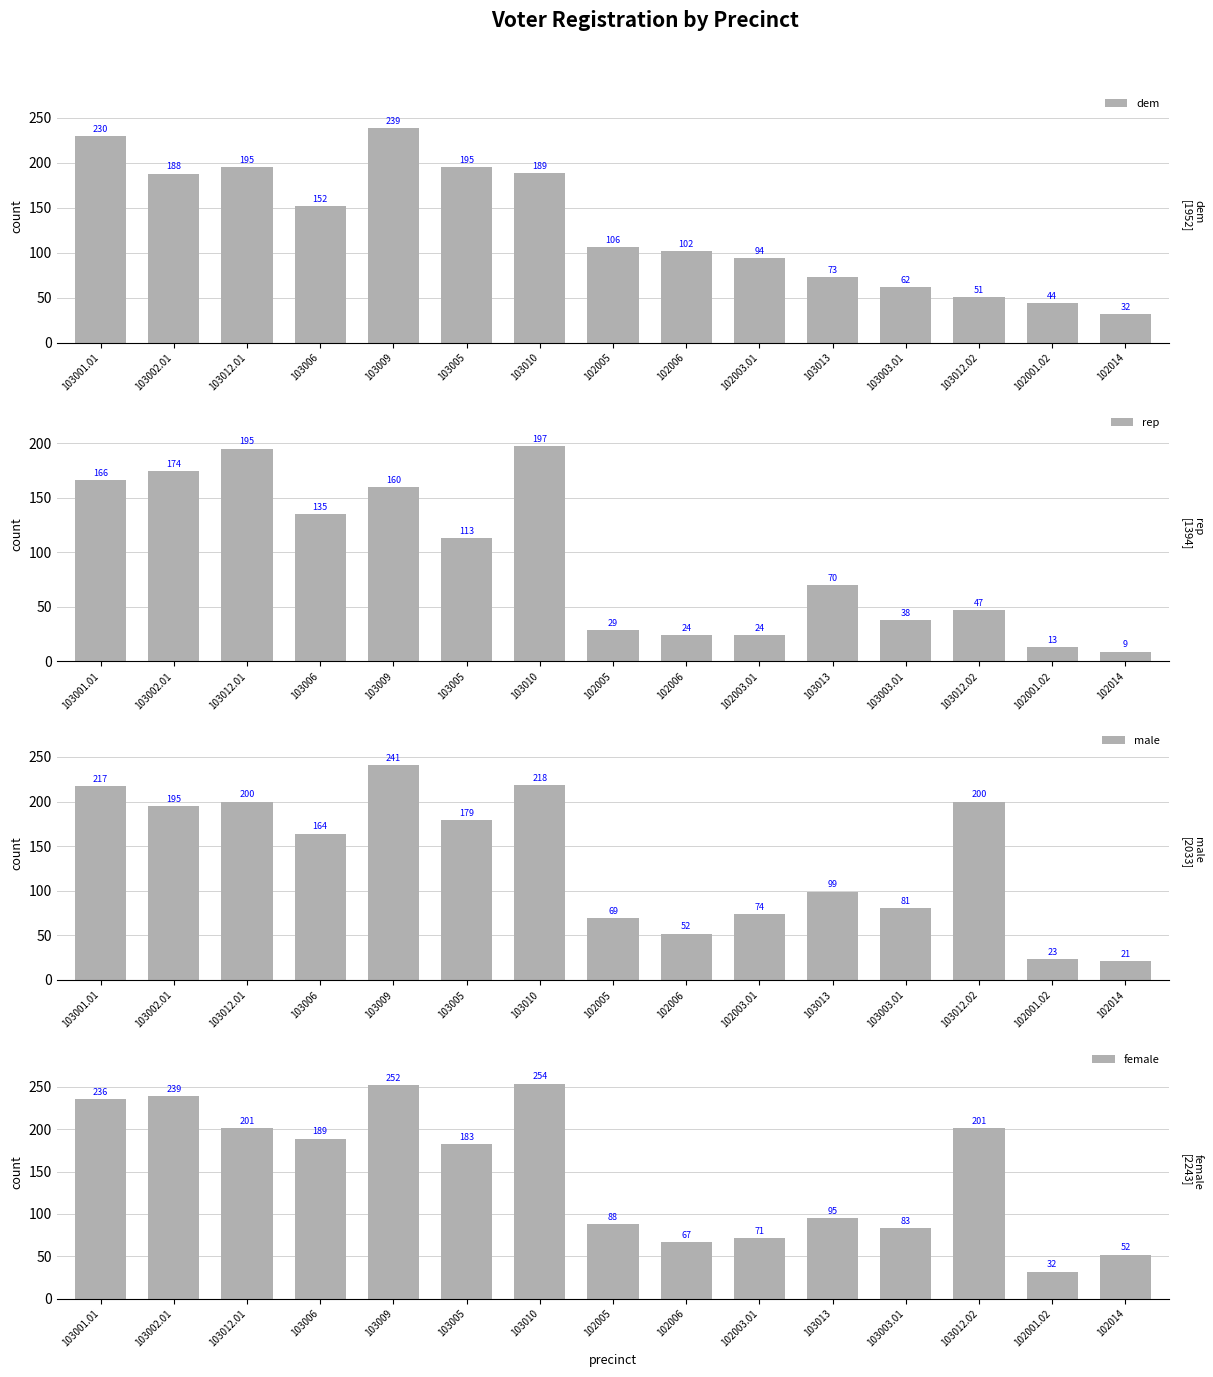

What is the sum of the dem values at 103003.01 and 102001.02?

106